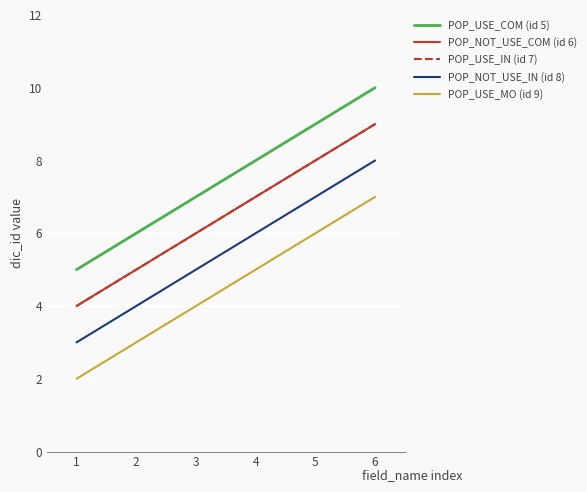

At which category is the sum across all series the highest?

6